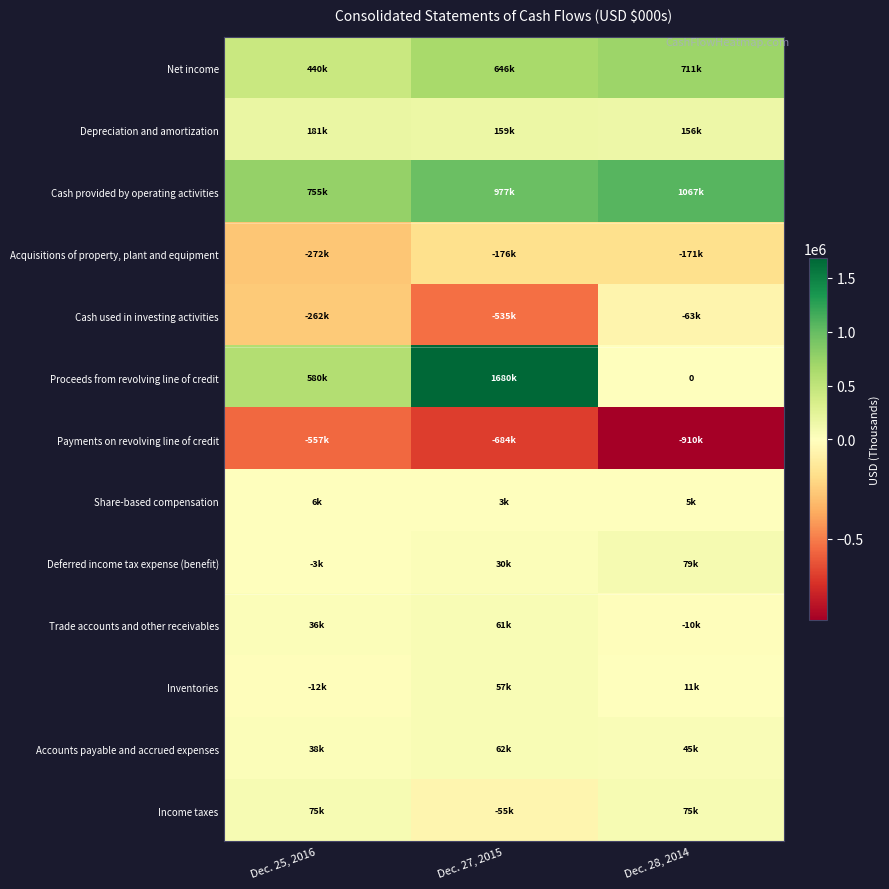

What is the sum of all Income taxes values?

93874